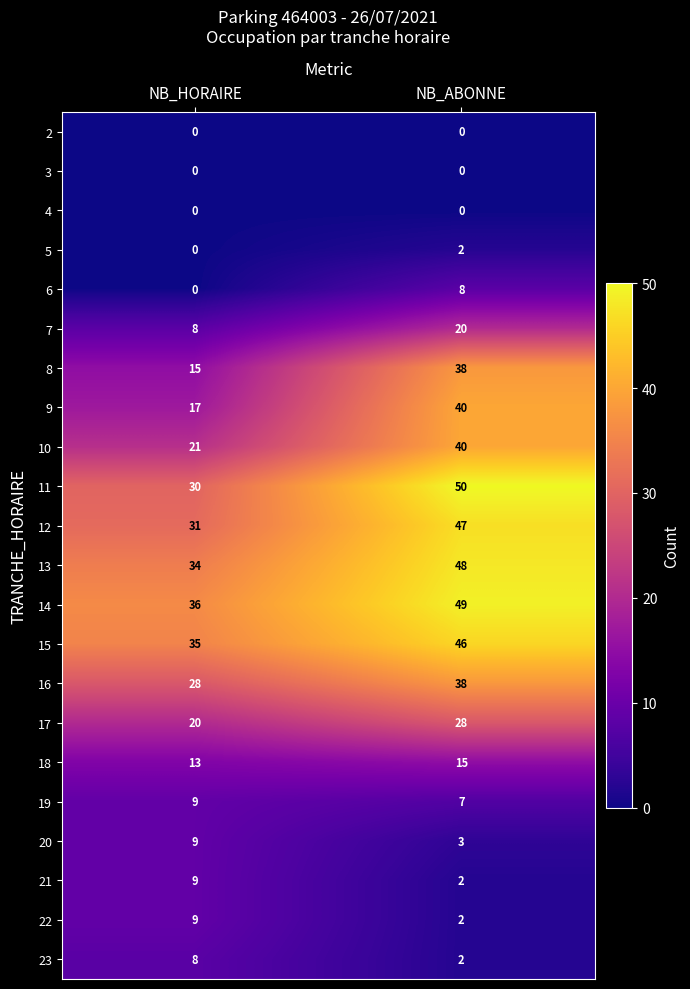

Is it true that 17 equals 20 at NB_HORAIRE?

True